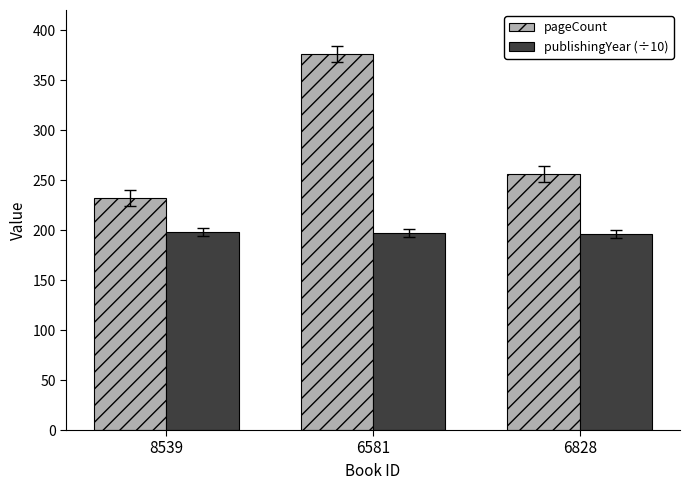

Which series has the largest range (max minus min)?

pageCount